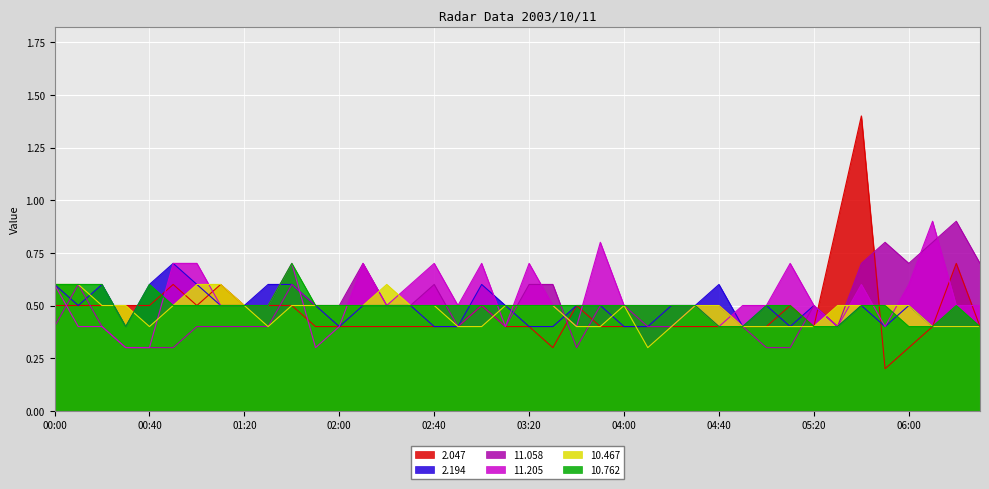

At which category does the chart reach its peak across all series?

05:40